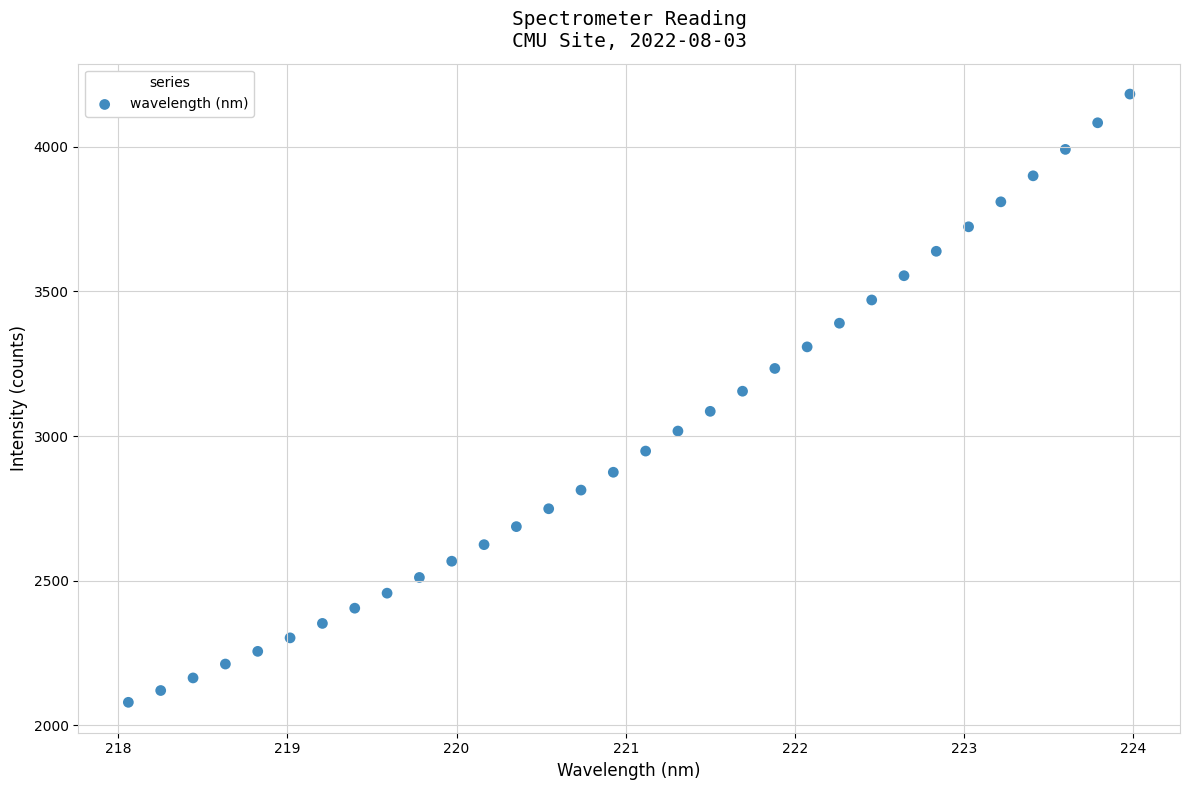

What is the range of Y values (max minus min)?

2102.0